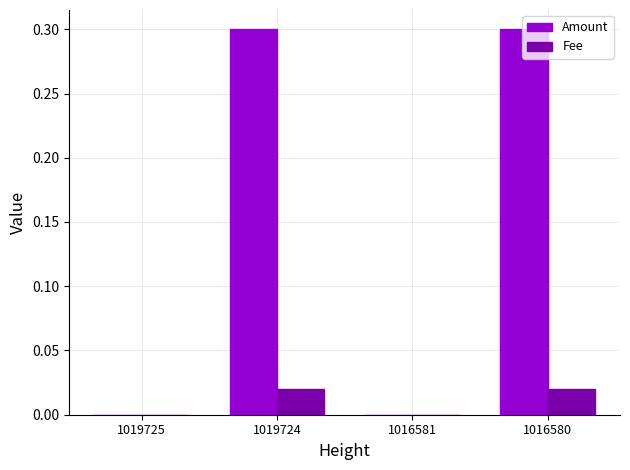

Is it true that Amount equals 0.3 at 1016580?

True